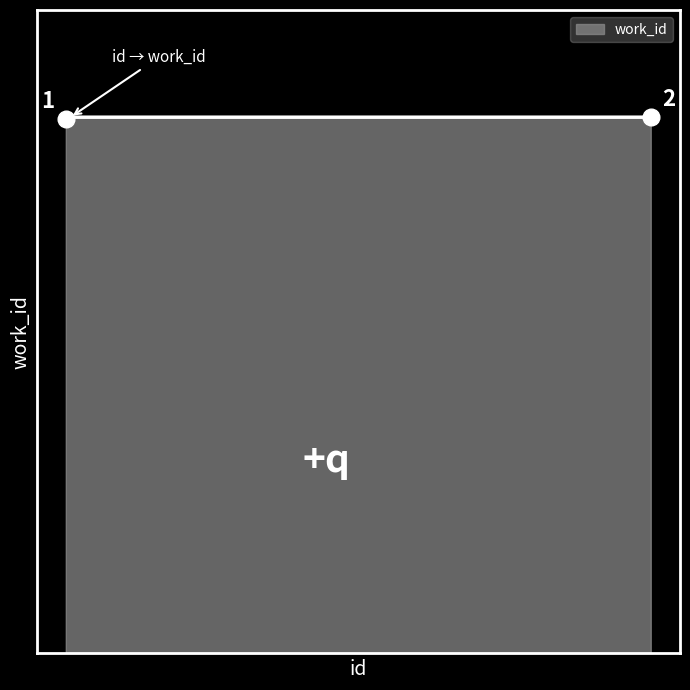

Reading right to left, extract all data points from this chart.

4167	4167	4167	4167	4167	4167	4167	4153